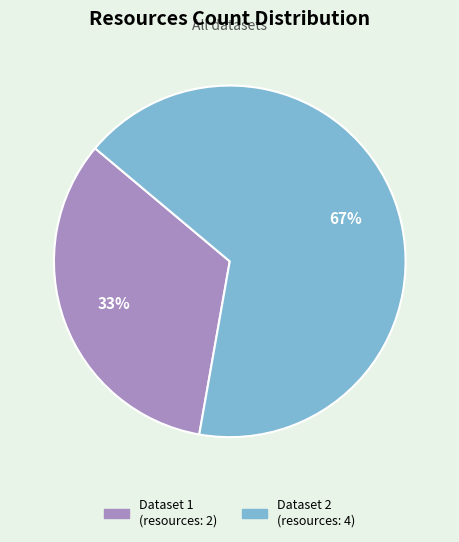

To the nearest percent, what is the combined percentage of Dataset 1 (resources: 2) and Dataset 2 (resources: 4)?

100%